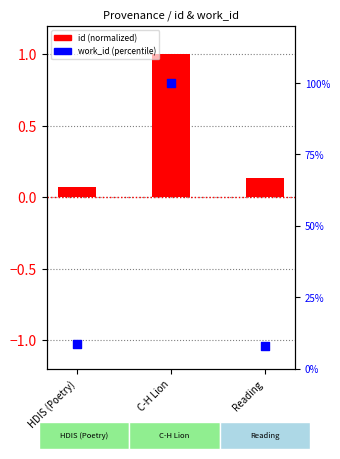

At which category is the sum across all series the highest?

C-H Lion